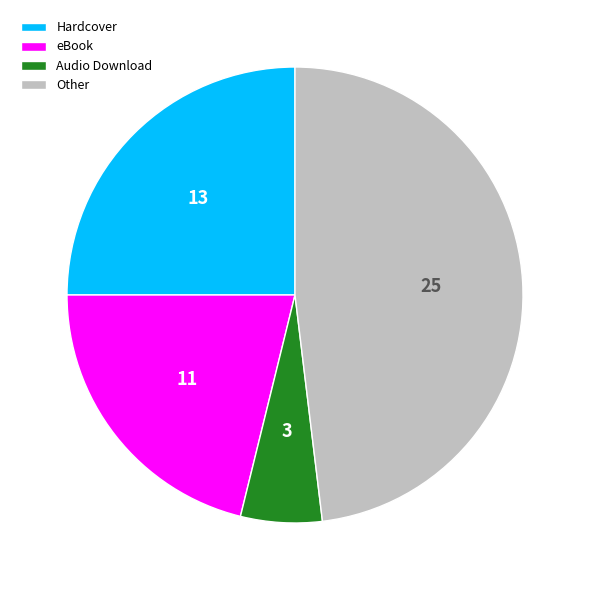

True or false: Hardcover accounts for 13% of the total.

False